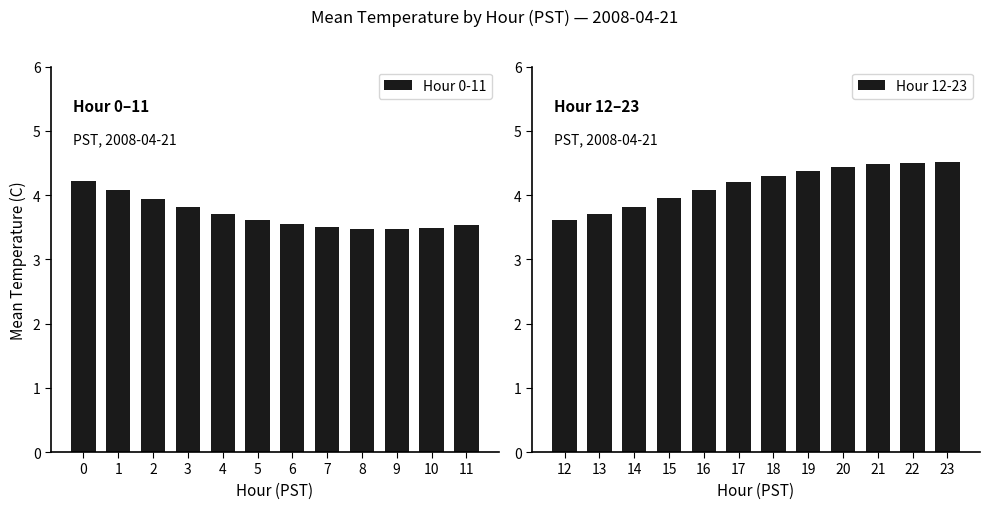

Is it true that Hour 0-11 equals 3.5 at 10?

True